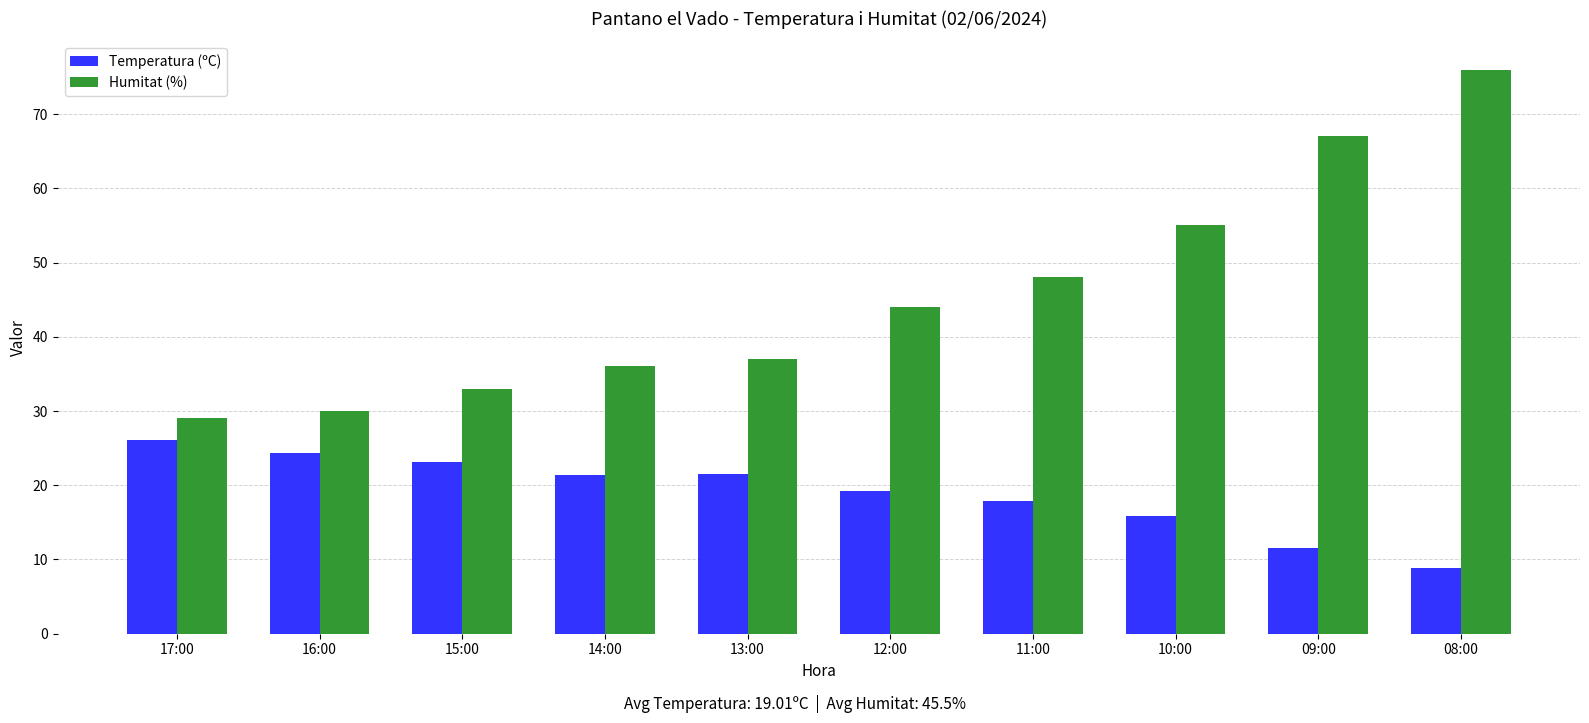

What position from the right is 12:00?

5